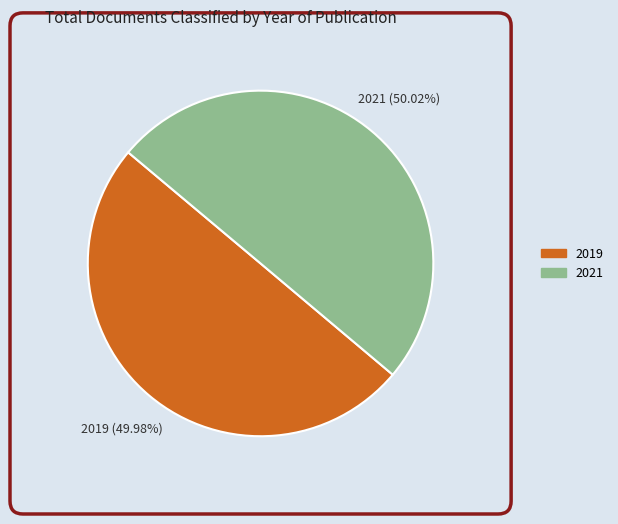

Does any single category account for the majority?

Yes